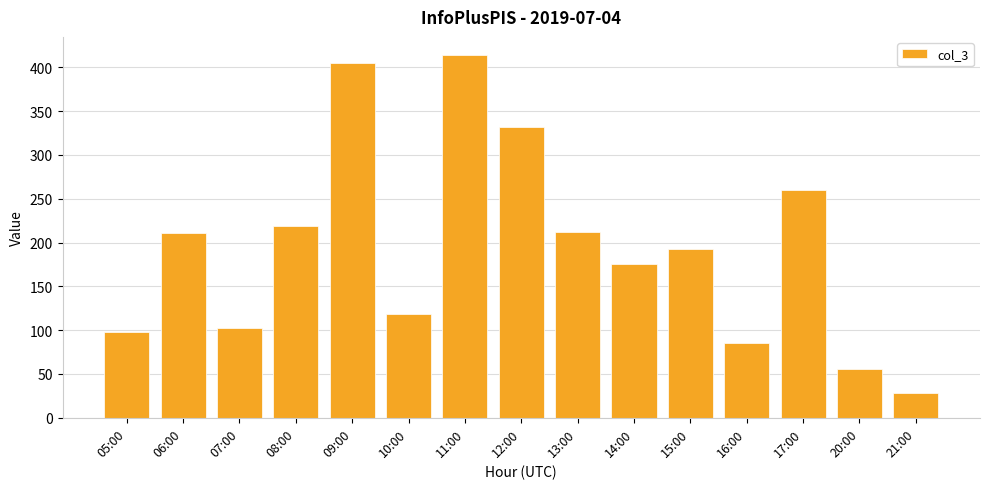

The value at 14:00 is 176. True or false?

True